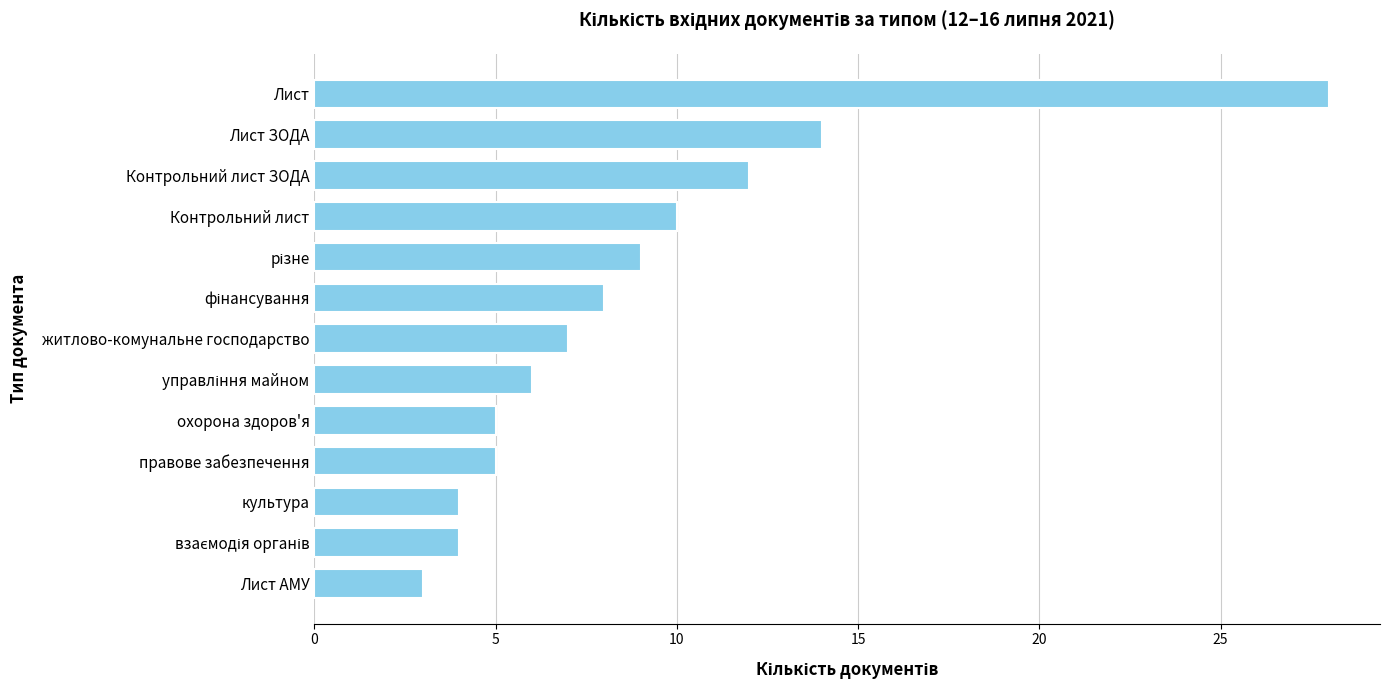

At which label is the value closest to 15?

Лист ЗОДА